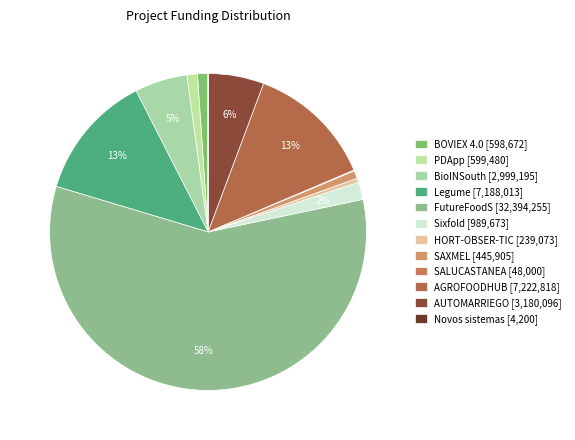

What is the change in value from SALUCASTANEA to Novos sistemas?

-43800